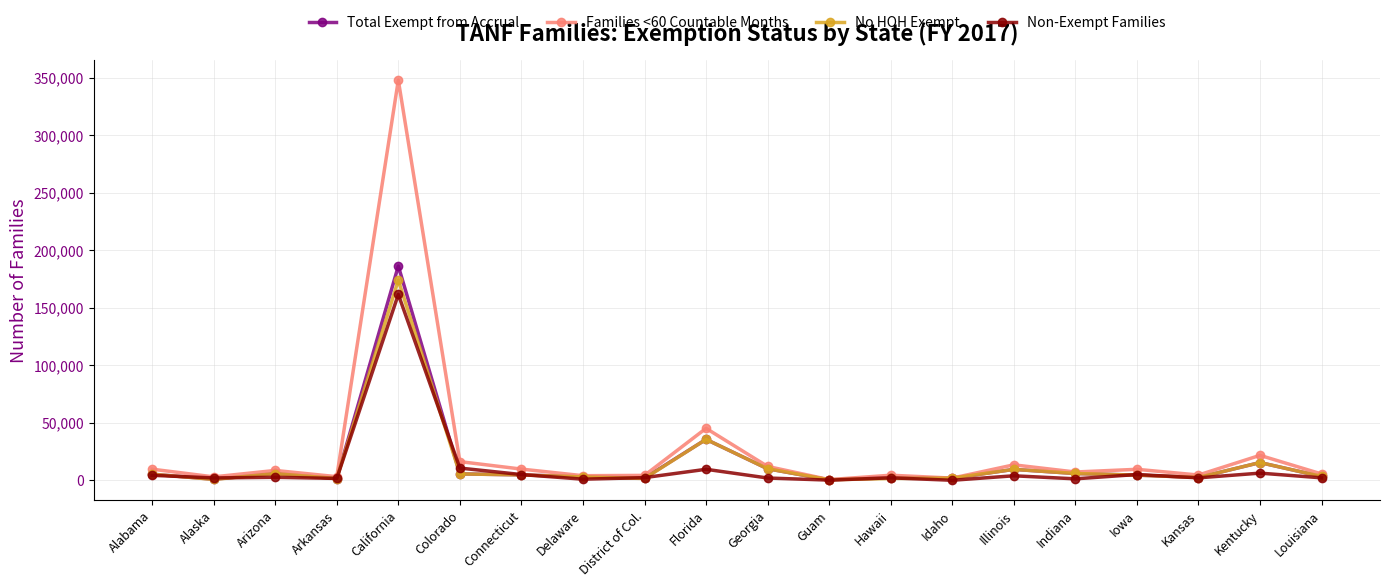

What is the label of the 17th point from the right?

Arkansas